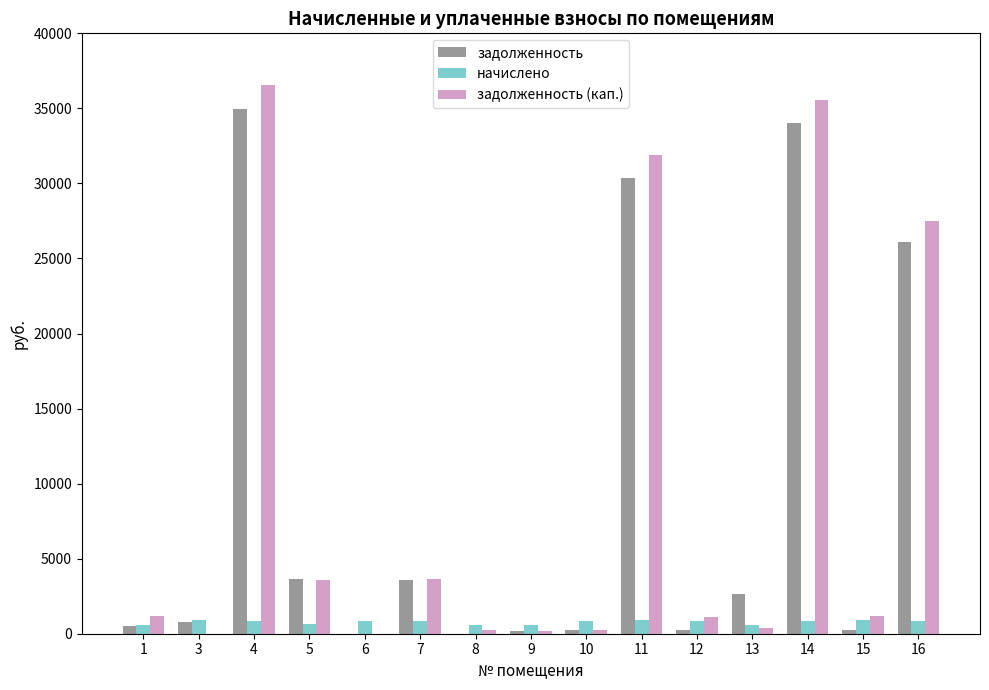

What is the highest value of the задолженность series?

34976.2